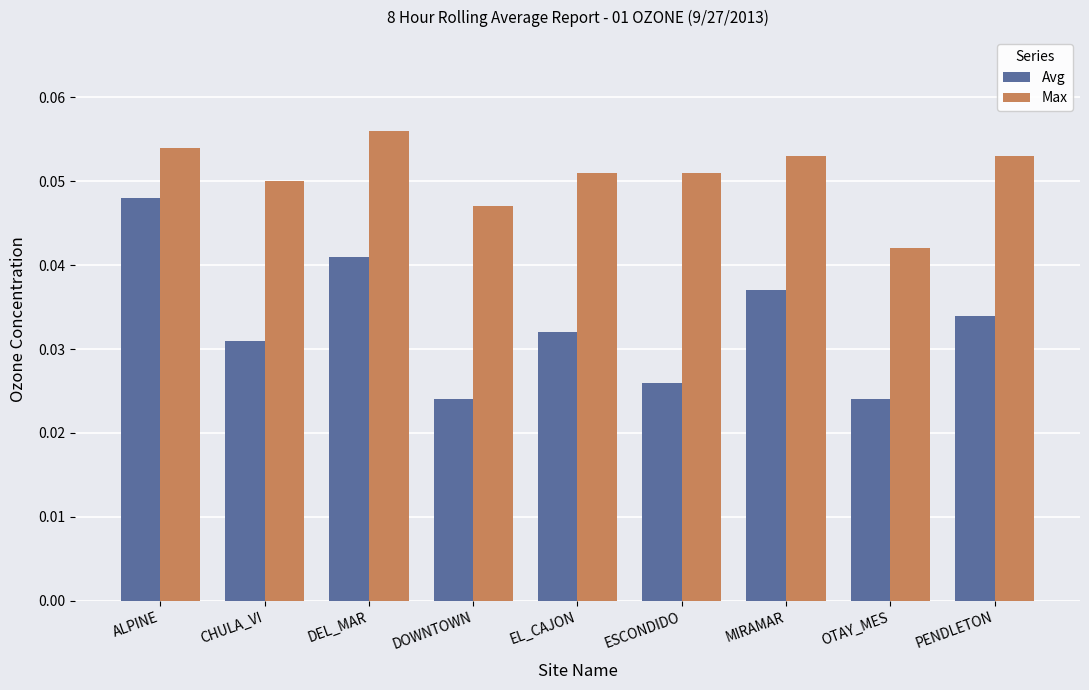

True or false: Max has a value of 0.1 at DOWNTOWN.

False